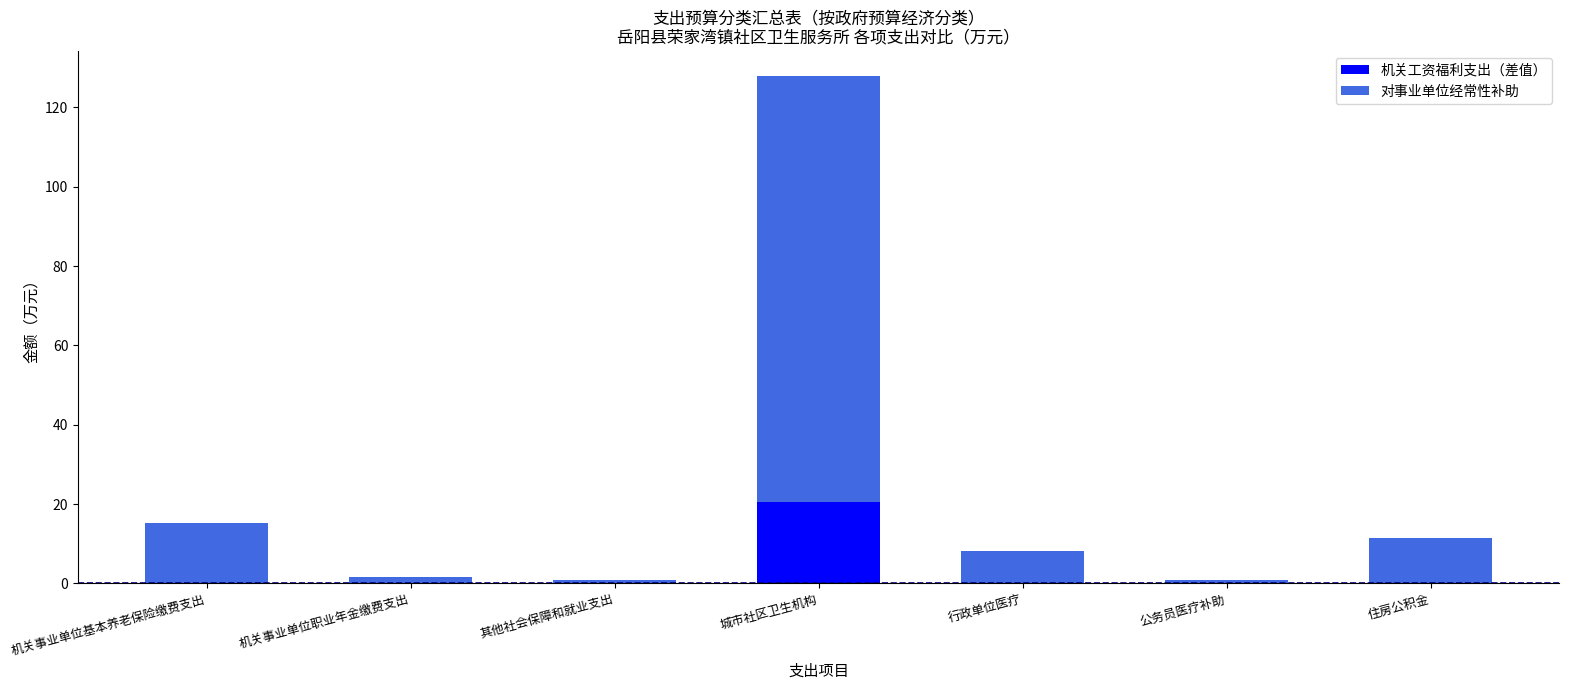

Is it true that 机关工资福利支出（差值） equals 9.2 at 行政单位医疗?

False